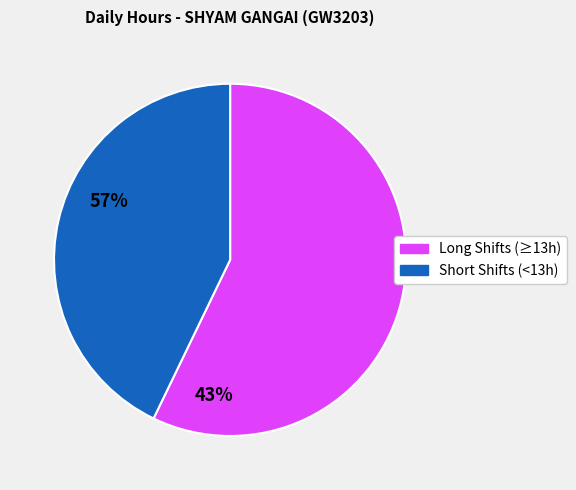

Is there any slice that represents more than half of the pie?

Yes